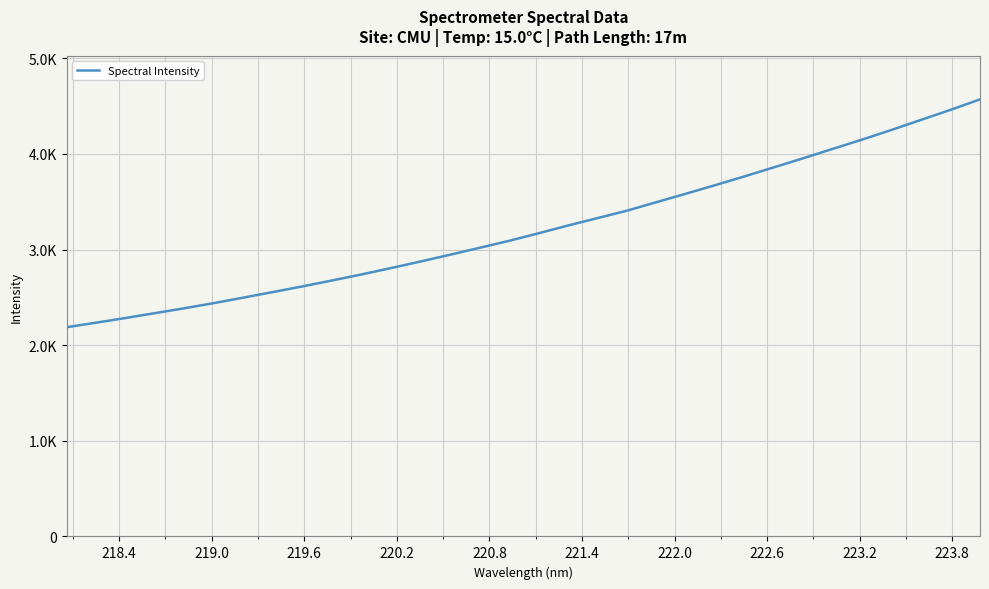

Does the chart have visible grid lines?

Yes